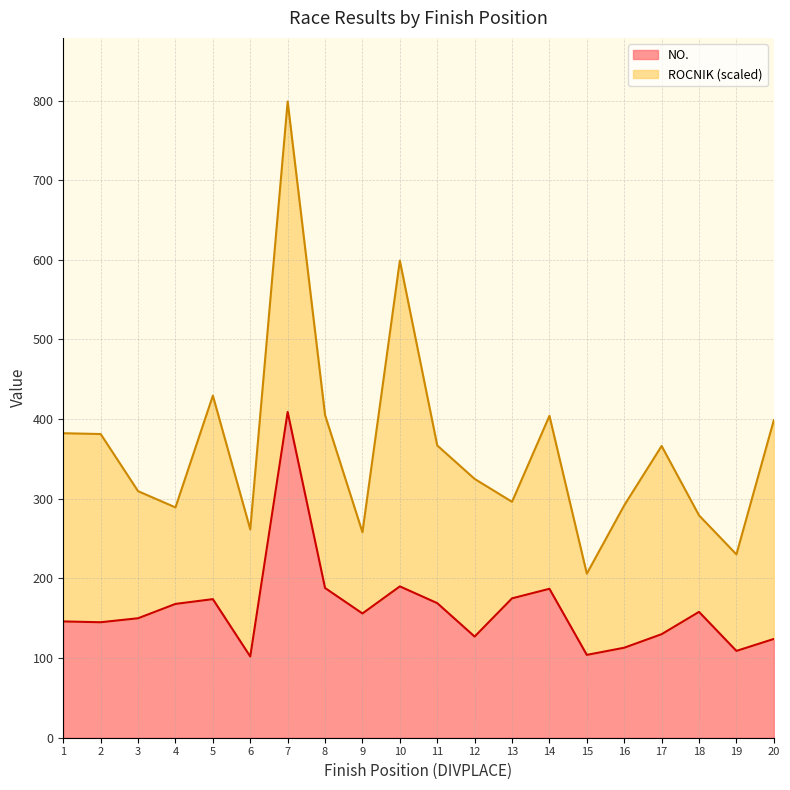

Rank the categories by value from lowest to highest.

6, 15, 19, 16, 20, 12, 17, 2, 1, 3, 9, 18, 4, 11, 5, 13, 14, 8, 10, 7